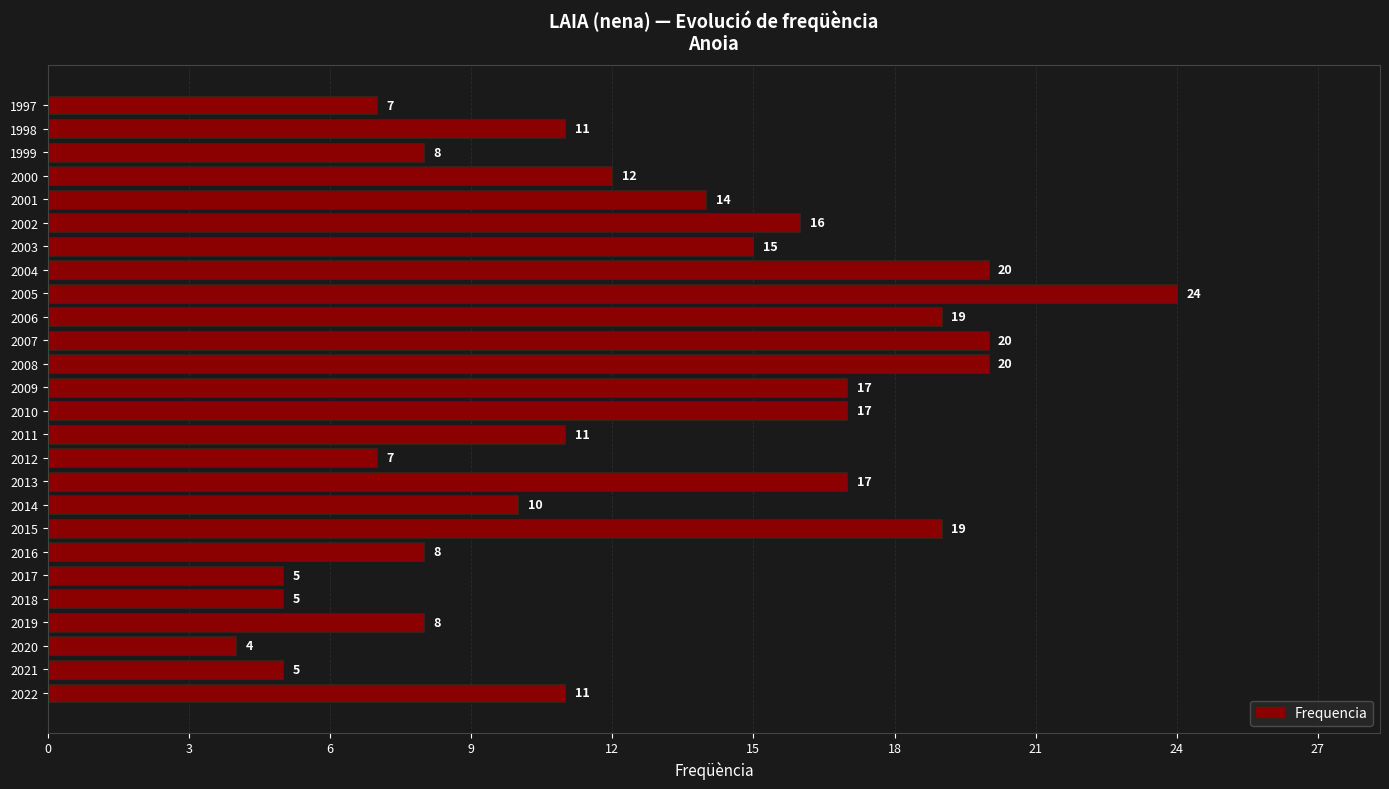

Is it true that the value at 2010 is 17?

True